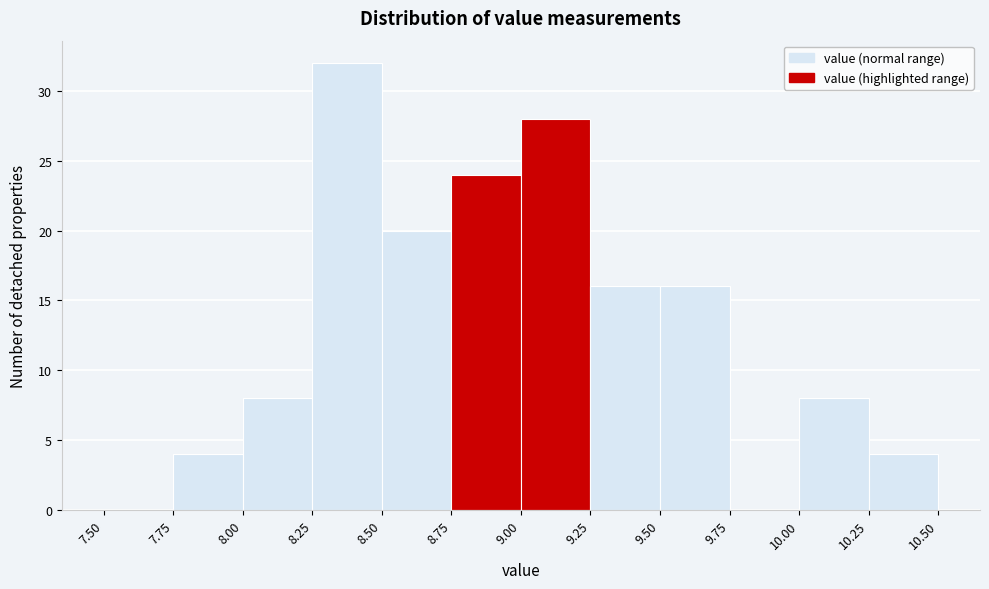

Reading left to right, list every bar in this chart as the range it spans on the x-axis followed by its height. The values are not printed on the chart, so give them approximately, as read against the axis.

7.50 to 7.75: 0
7.75 to 8.00: 4
8.00 to 8.25: 8
8.25 to 8.50: 32
8.50 to 8.75: 20
8.75 to 9.00: 24
9.00 to 9.25: 28
9.25 to 9.50: 16
9.50 to 9.75: 16
9.75 to 10.00: 0
10.00 to 10.25: 8
10.25 to 10.50: 4